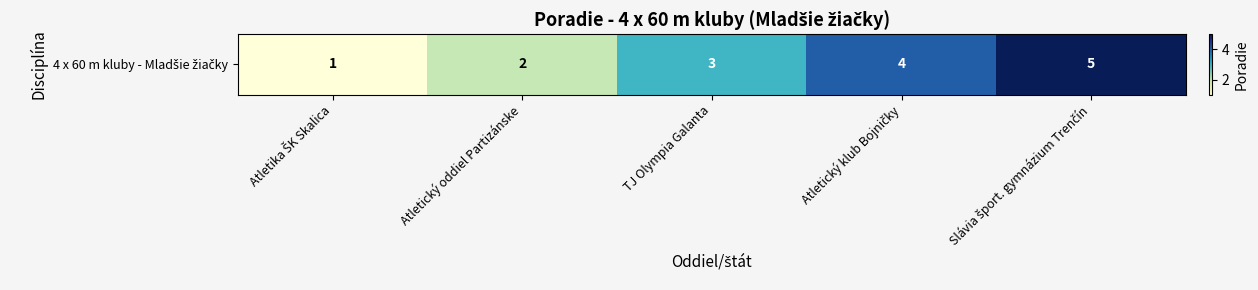

Reading right to left, extract all data points from this chart.

5	4	3	2	1